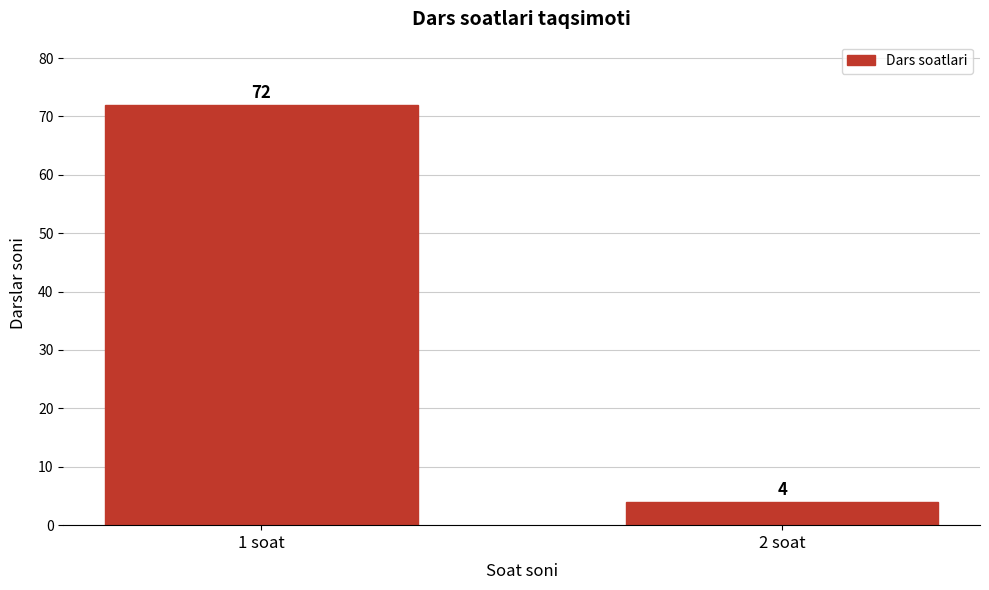

Reading right to left, transcribe all the data shown in this chart.

4	72